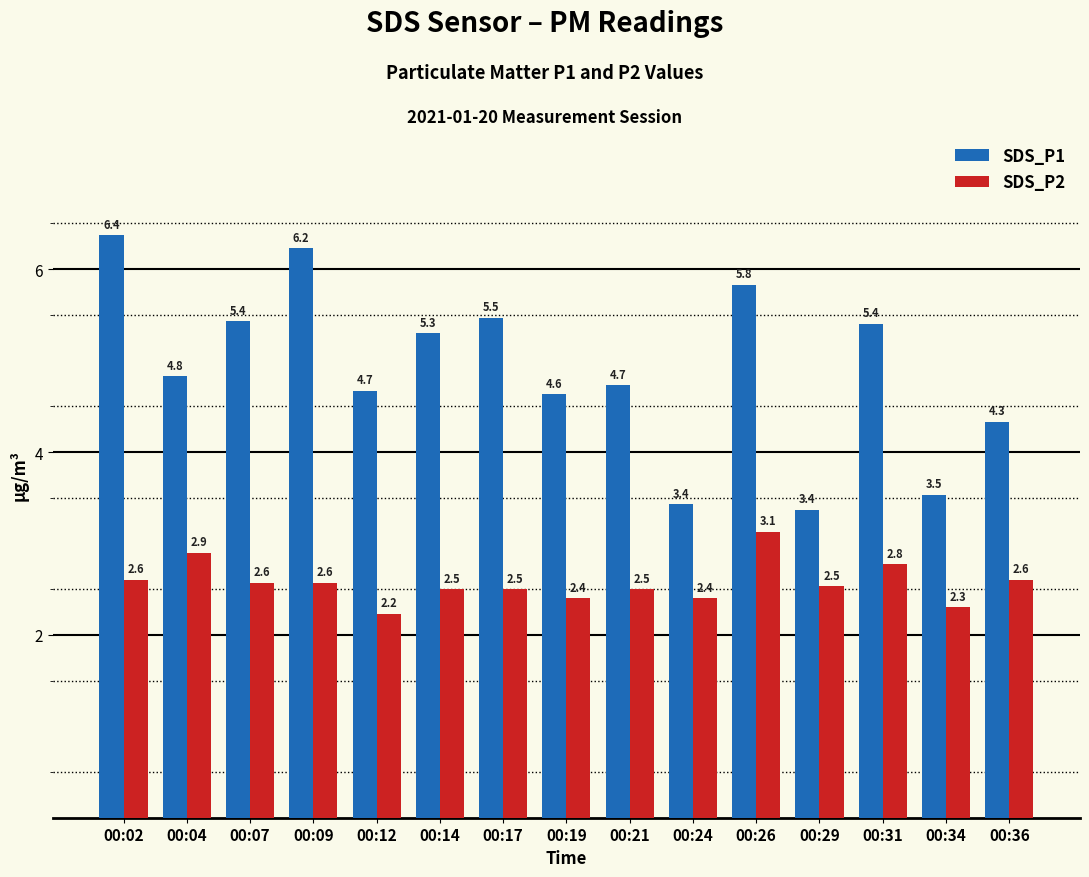

List the series in order of their peak value, highest first.

SDS_P1, SDS_P2